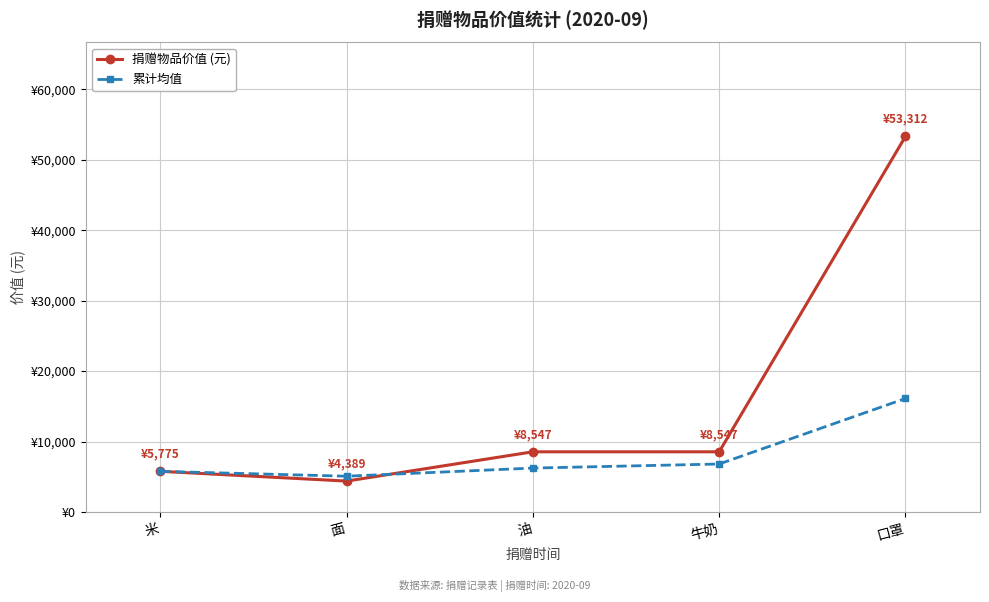

At 面, list the series in order from smallest to largest.

捐赠物品价值 (元), 累计均值